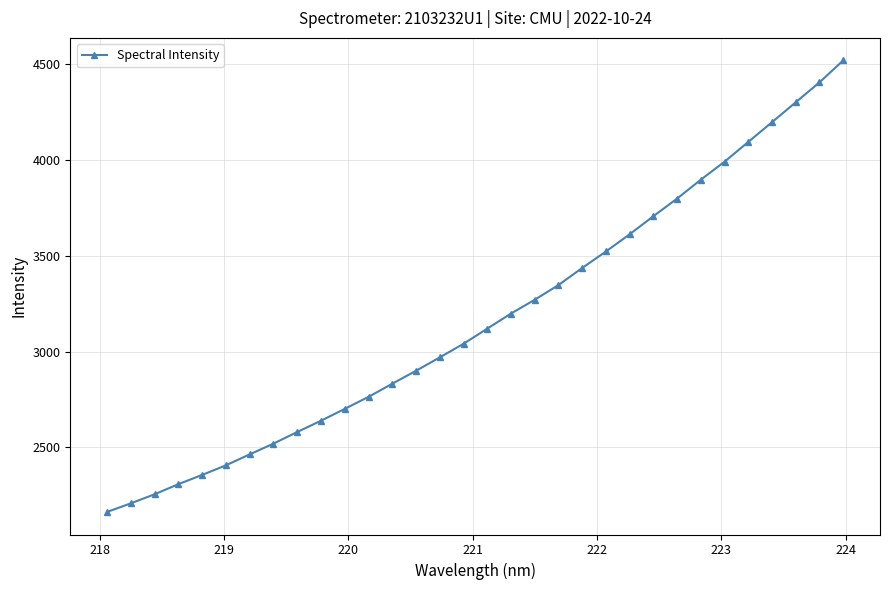

What is the value of the 16th point from the left?

3040.4